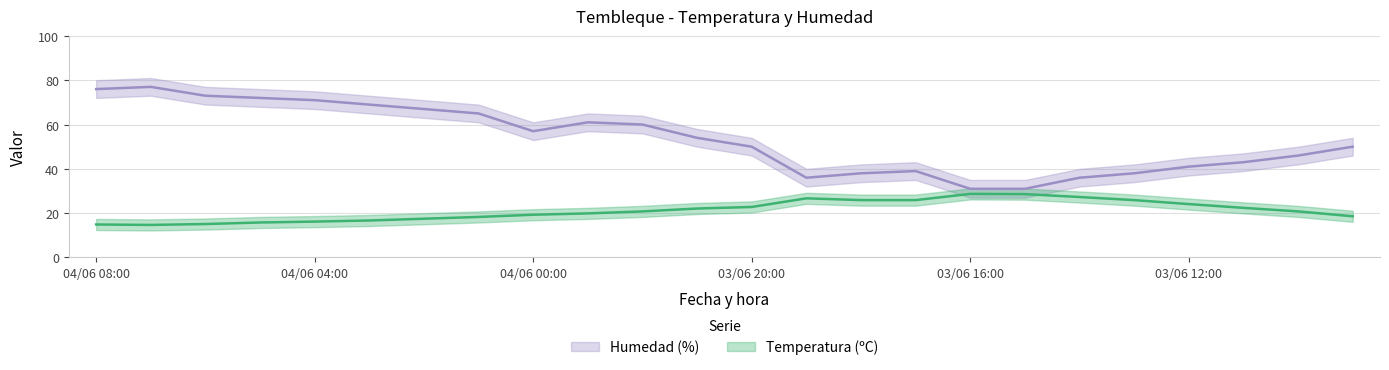

What is the sum of the Humedad (%) values at 04/06 04:00 and 03/06 18:00?

109.0